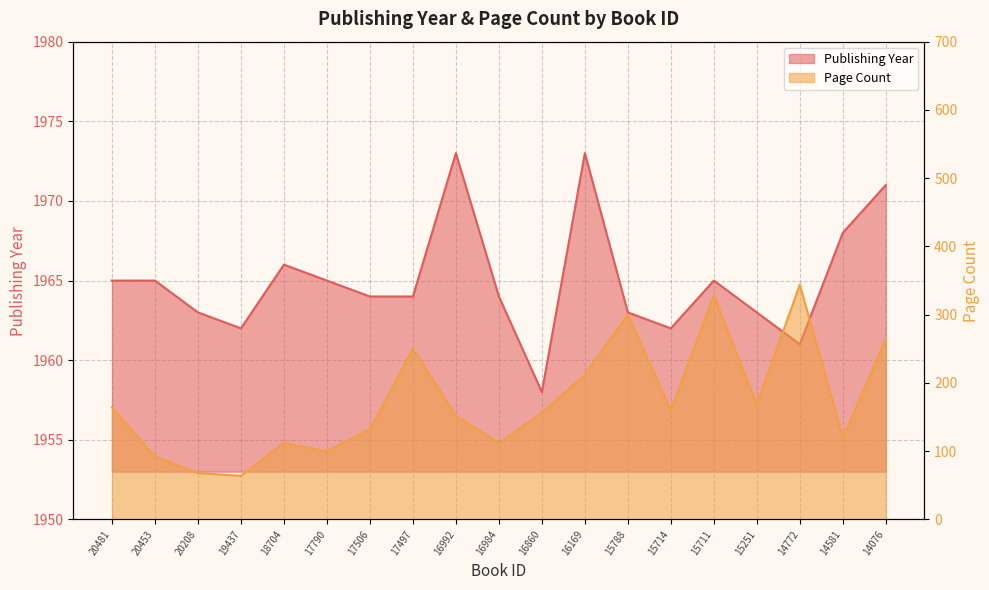

True or false: pageCount and publishingYear cross at least once.

False